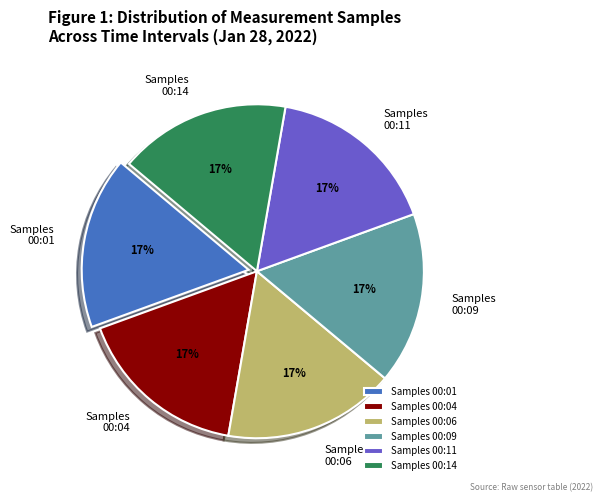

How many segments does this pie chart have?

6